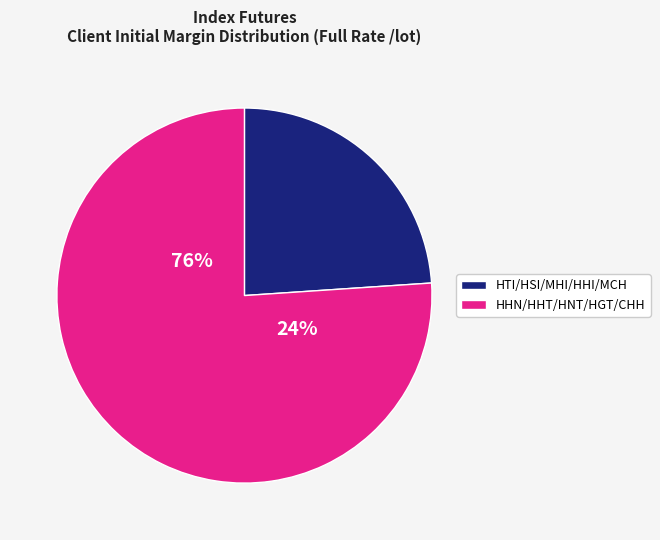

Which has a higher value, HNT or HGT?

HGT